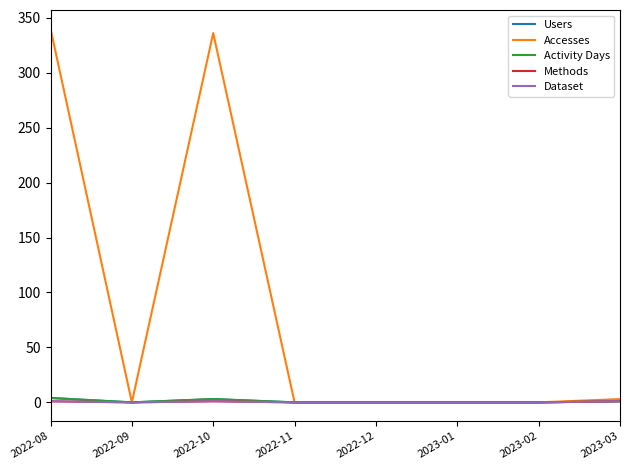

Reading left to right, what are all the values shown in this chart?

Users: 4	0	3	0	0	0	0	1
Accesses: 340	0	336	0	0	0	0	3
Activity Days: 4	0	3	0	0	0	0	1
Methods: 1	0	1	0	0	0	0	1
Dataset: 1	0	1	0	0	0	0	1